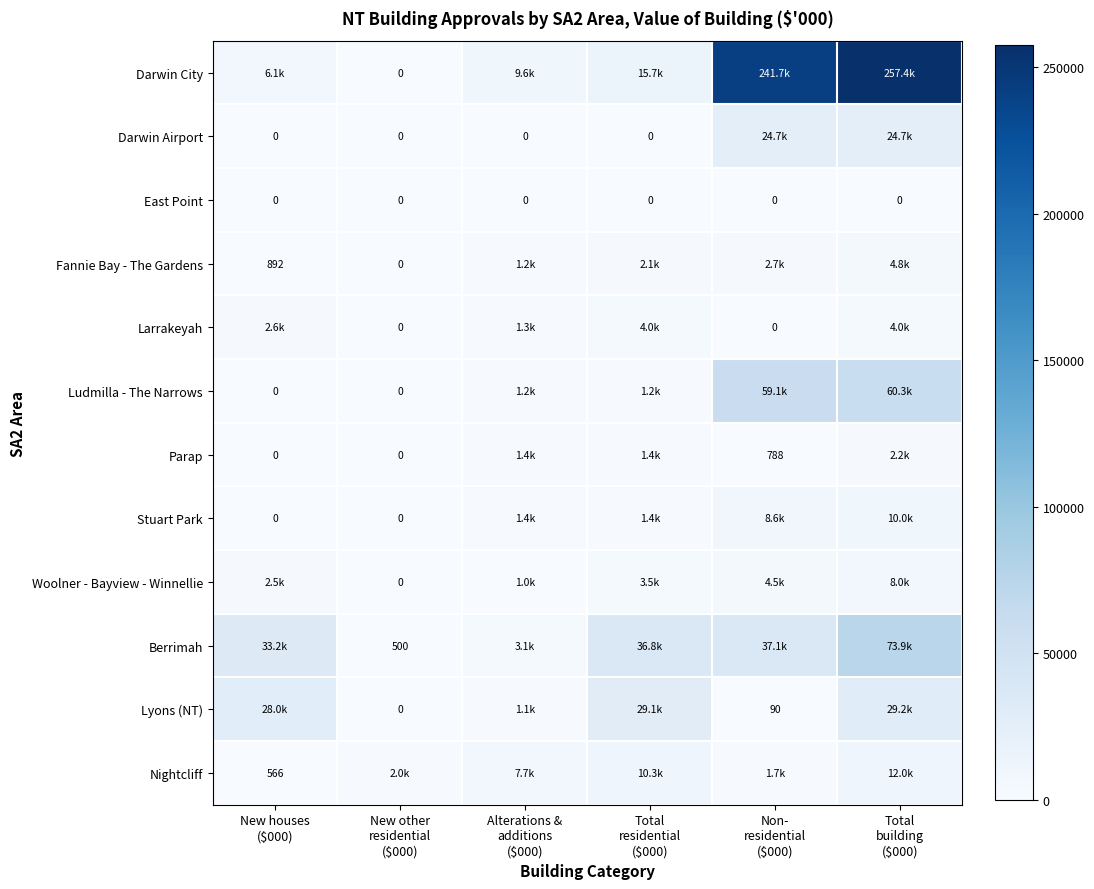

What is the difference between the Nightcliff values at New other residential ($000) and Alterations & additions ($000)?

5716.6